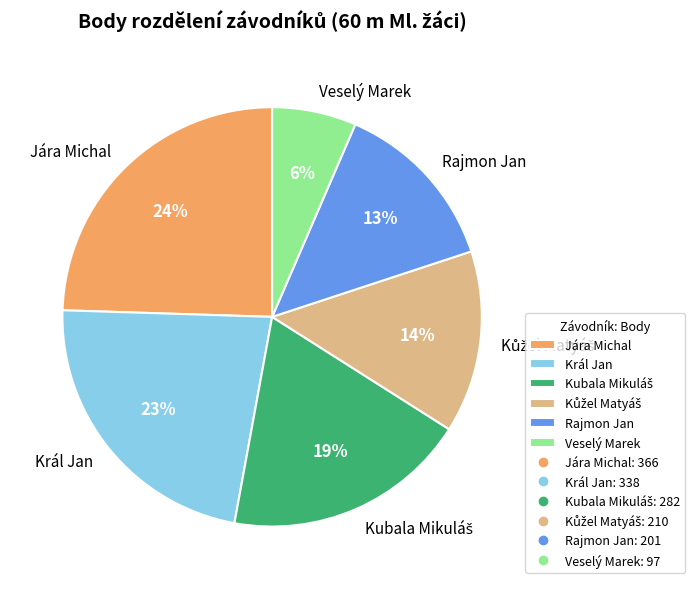

What is the largest slice in the pie chart?

Jára Michal